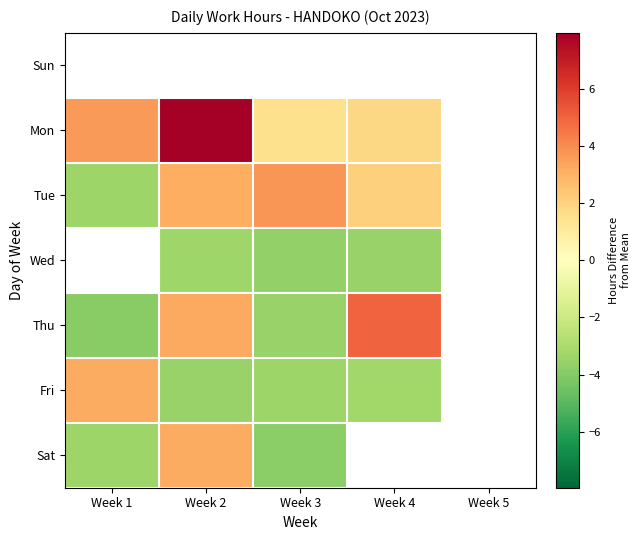

Which has a higher value, Week 5 or Week 3?

Week 3